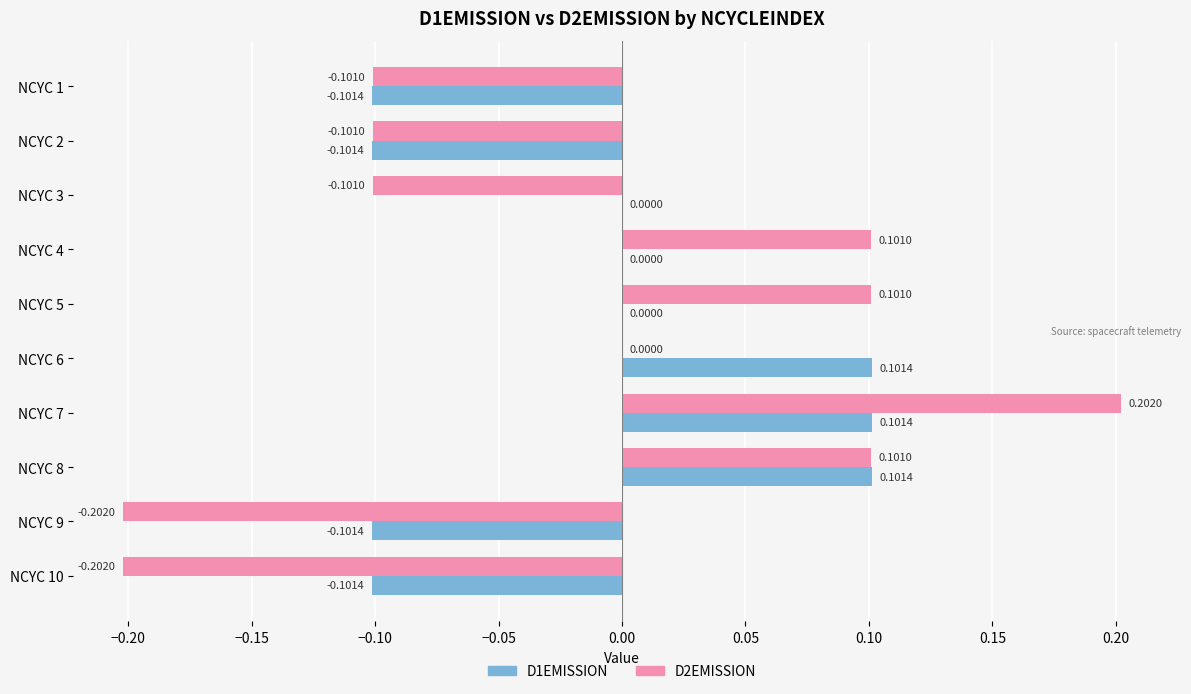

Which series has the largest total across all categories?

D1EMISSION